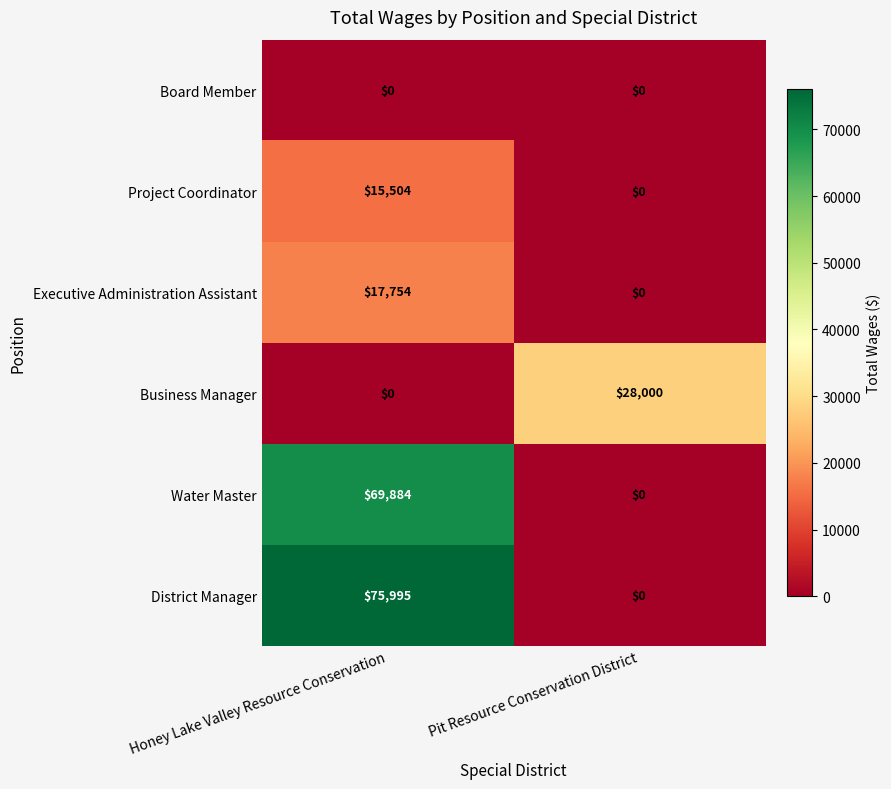

What is the greatest value displayed?

75995